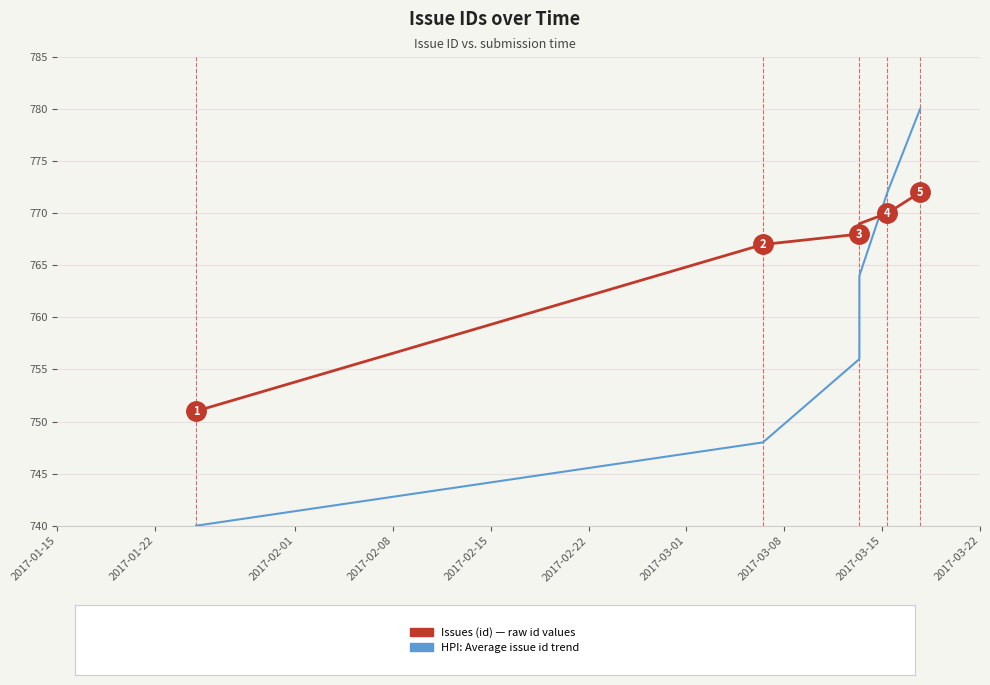

What is the maximum value shown in the chart?

780